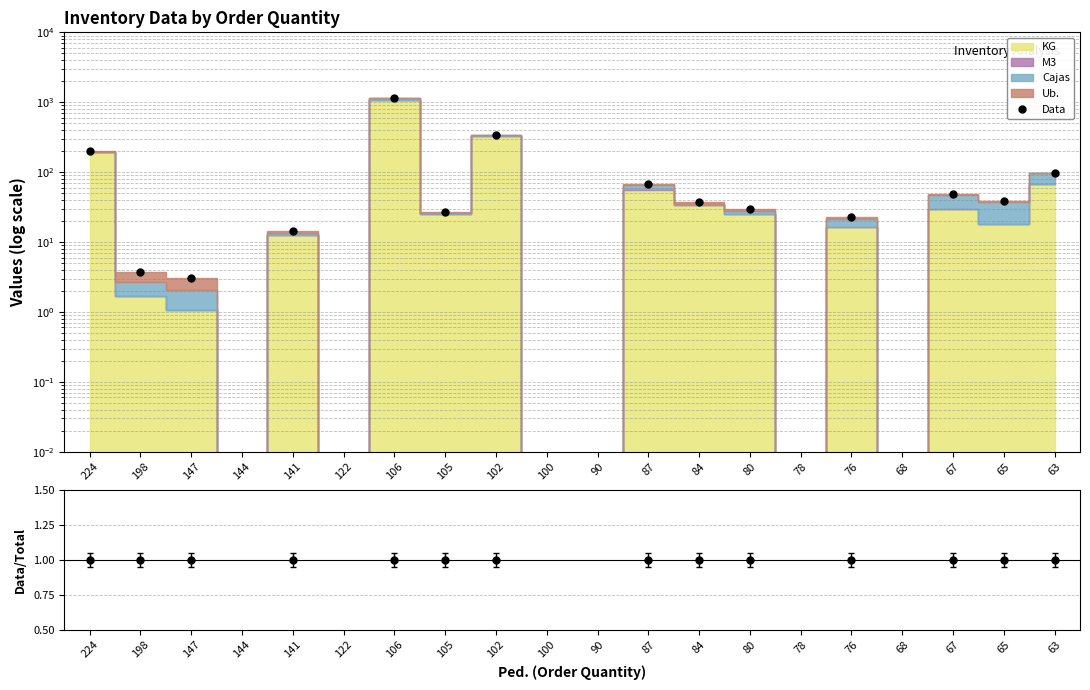

At which category is the sum across all series the highest?

106